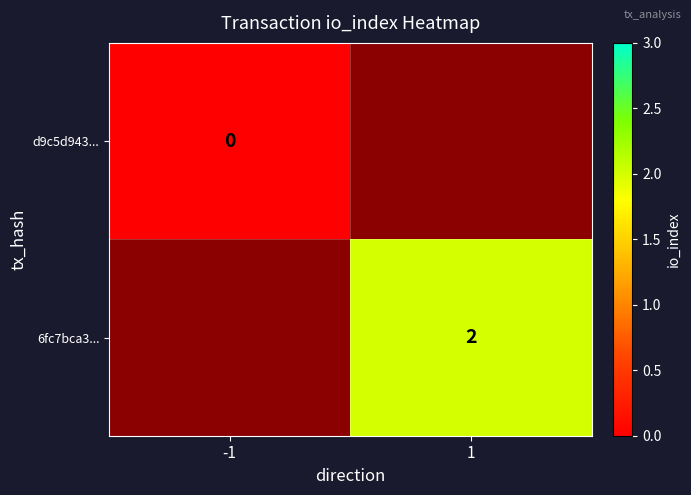

True or false: 6fc7bca3... has a value of 2 at 1.

True